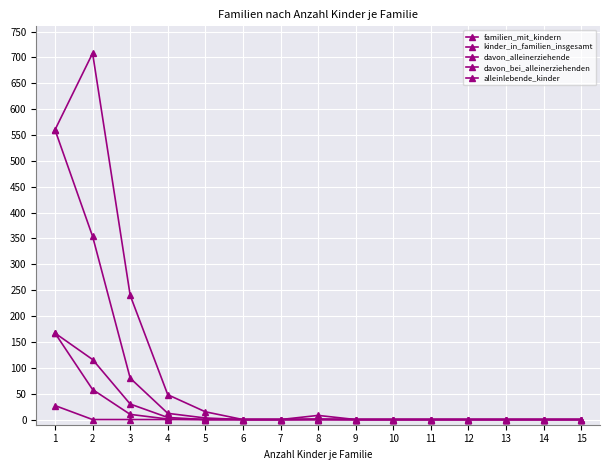

The value of familien_mit_kindern at 8 is 0. True or false?

False